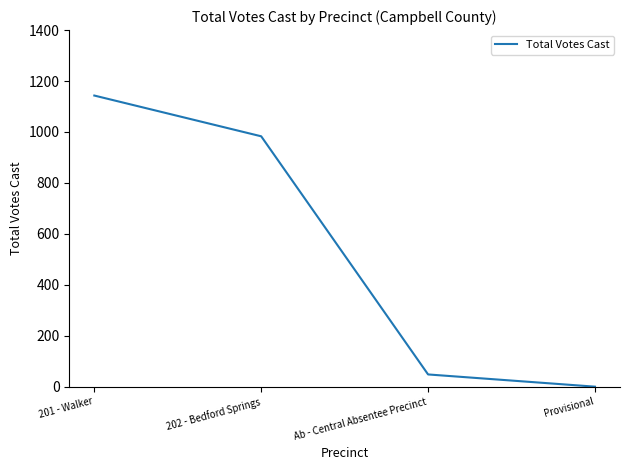

At which category does the chart reach its minimum across all series?

Provisional